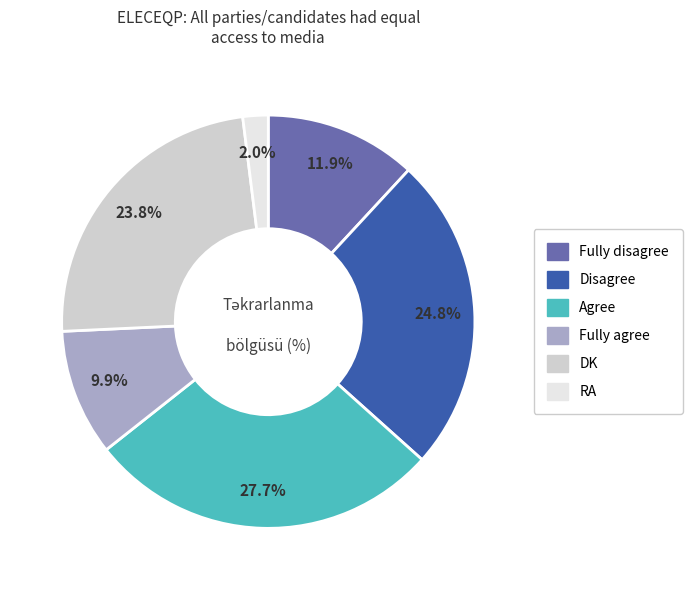

Count the number of slices in the pie.

6